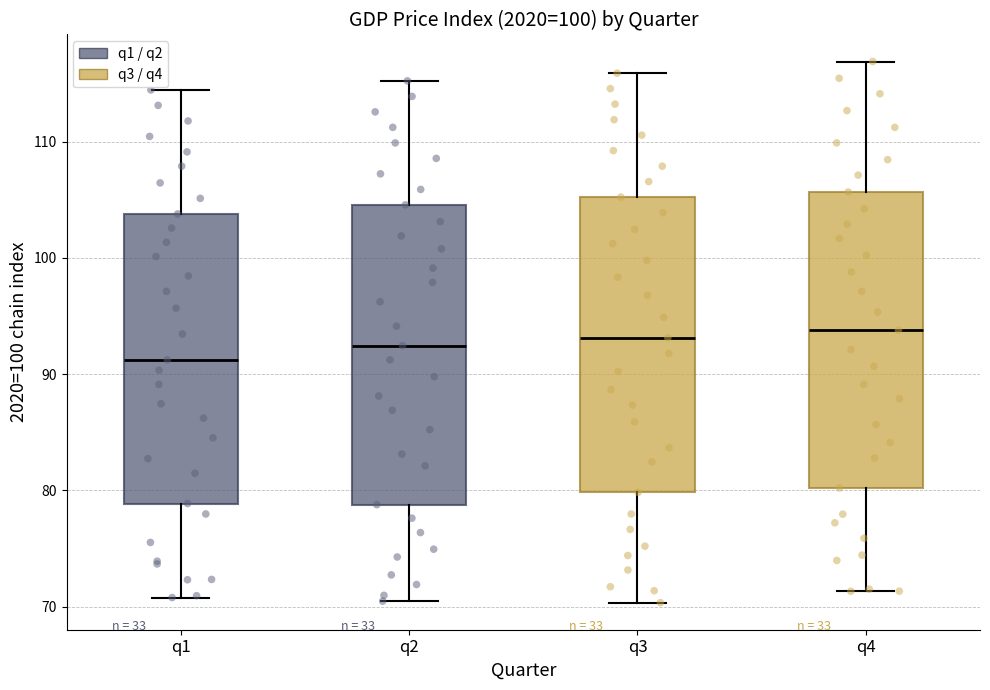

Reading left to right, read every box against the y-axis: the position of its median line, the range the box covers, and the ends of its whiskers. The values are not printed on the chart, so give them approximately, as read against the axis.

q1: median 91, box 79 to 104, whiskers 71 to 114
q2: median 92, box 79 to 105, whiskers 70 to 115
q3: median 93, box 80 to 105, whiskers 70 to 116
q4: median 94, box 80 to 106, whiskers 71 to 117